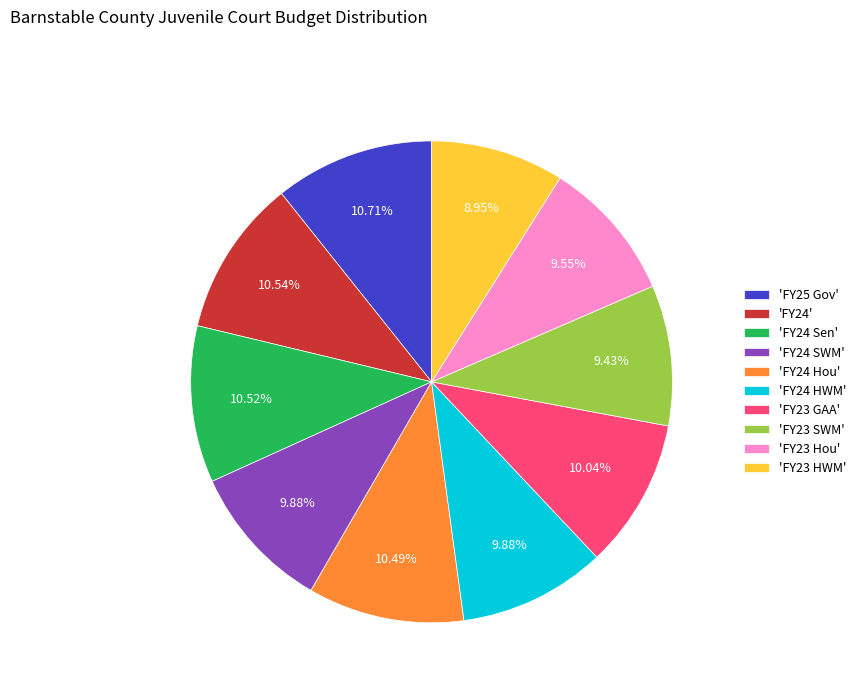

Combined, do 'FY23 HWM' and 'FY23 GAA' account for over 50%?

No